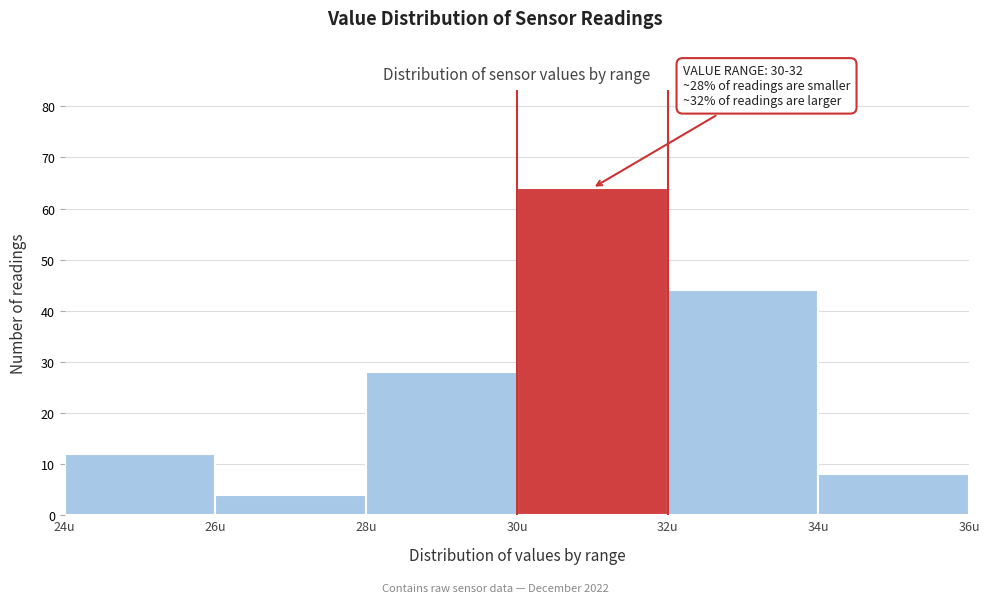

Over which range of the x-axis is the bar tallest?

30 to 32